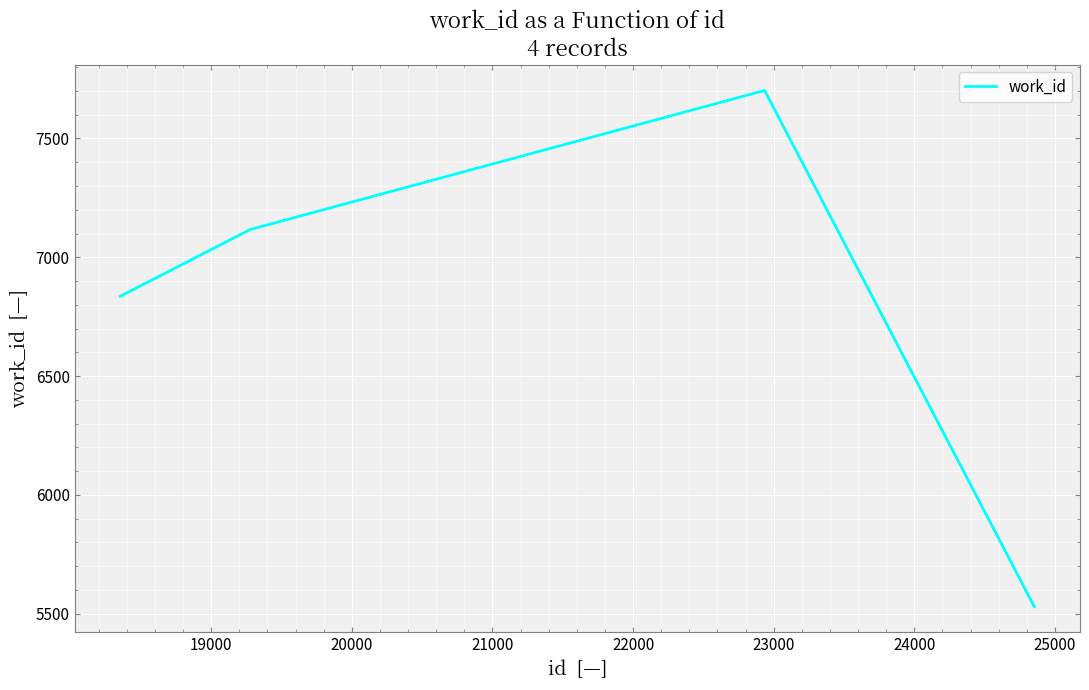

Count the number of categories in the chart.

4